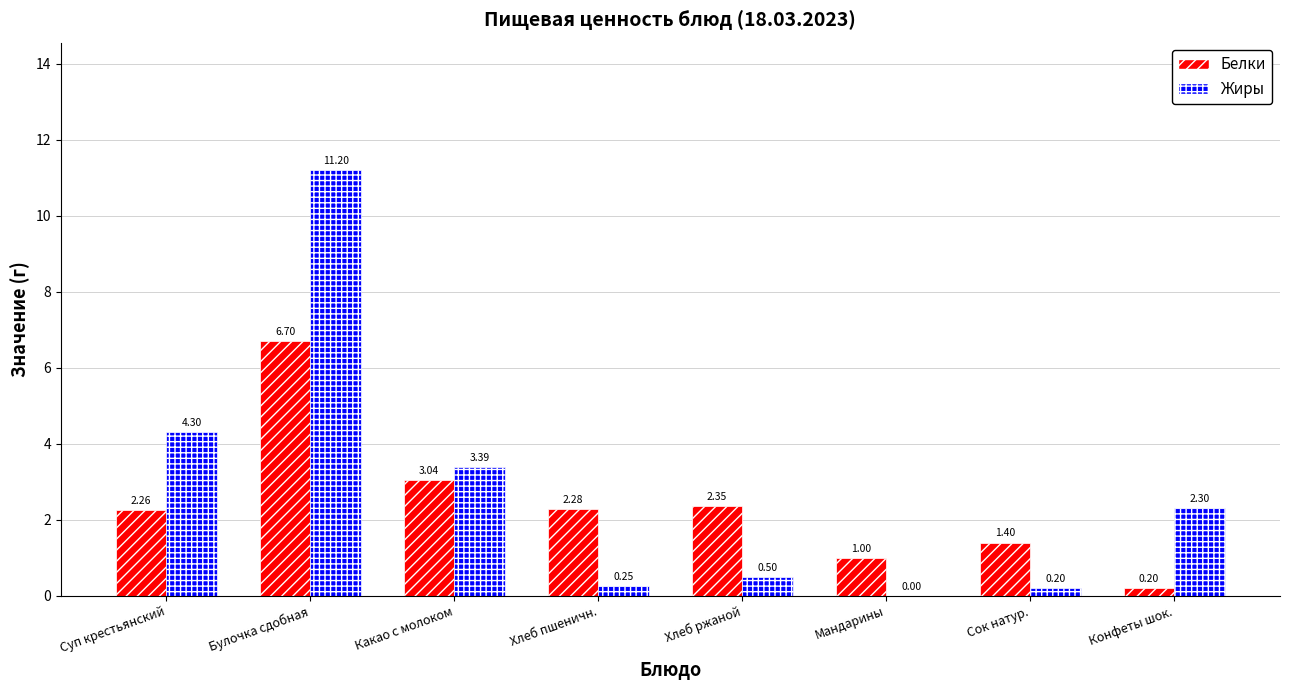

Which series changed the most between Хлеб ржаной and Сок натур.?

Белки